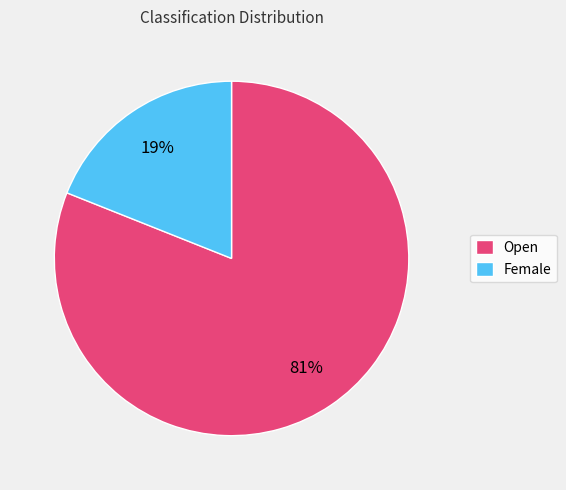

What is the ratio of the value at Open to the value at Female?

4.3